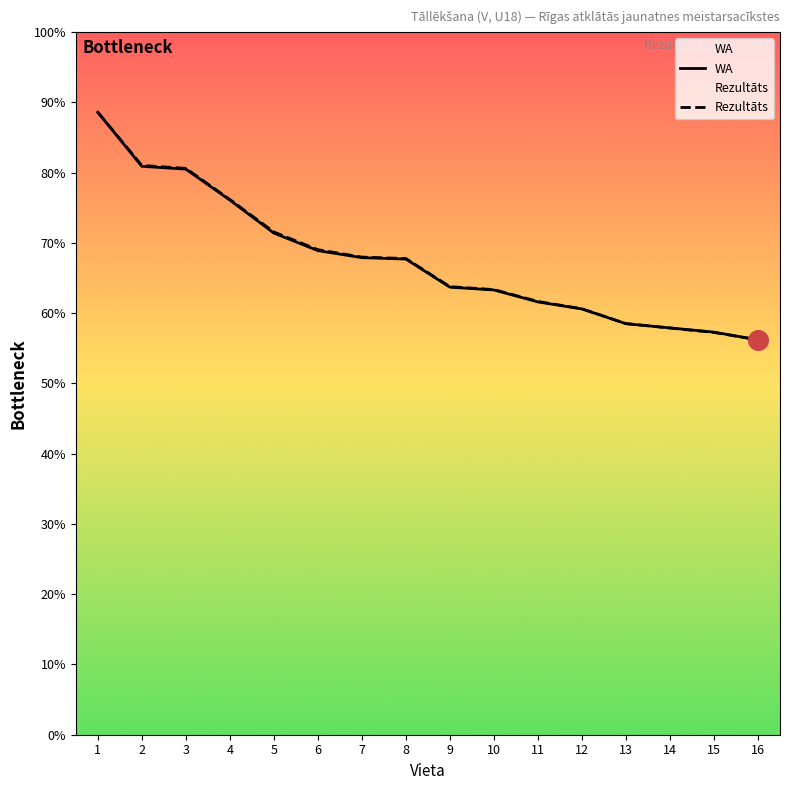

Is the value of WA at 7 greater than the value of Rezultāts at 1?

No